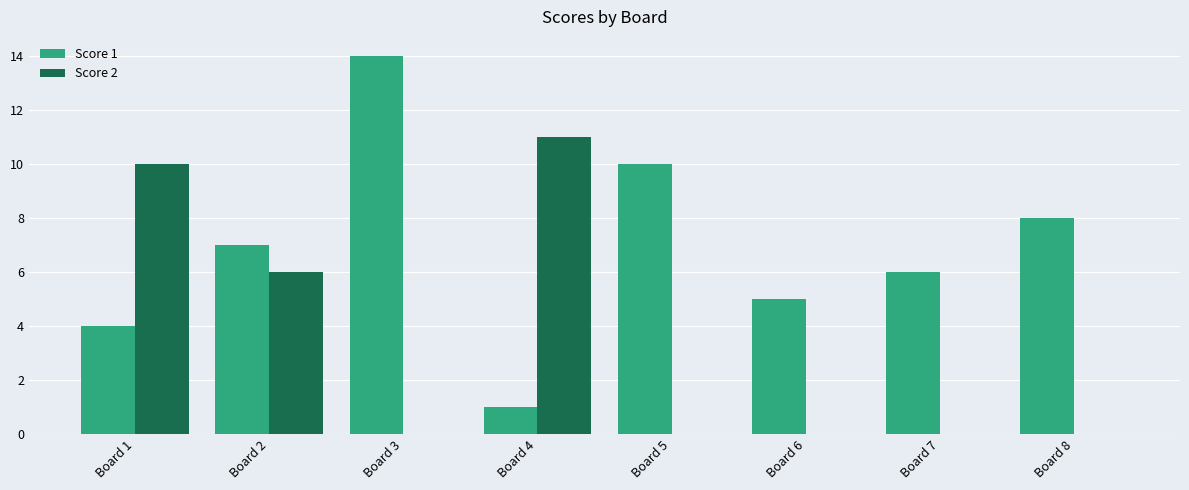

What are all the series names shown in the legend?

Score 1, Score 2